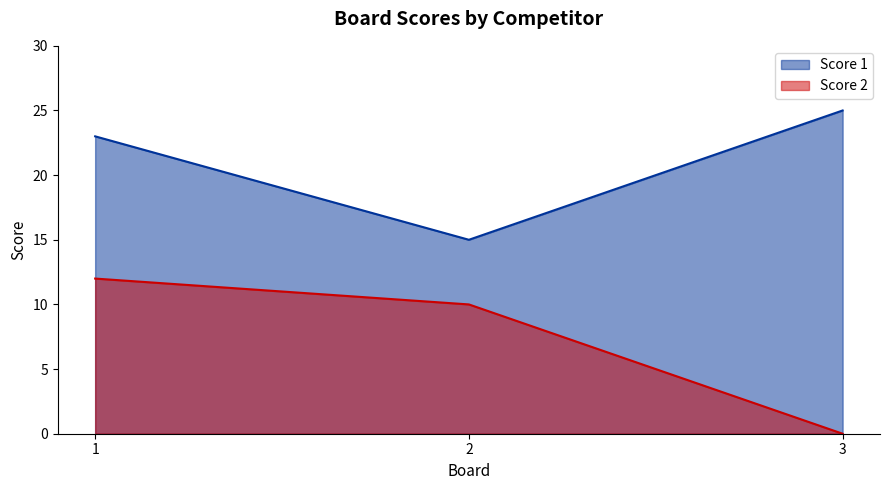

Reading left to right, what are all the values shown in this chart?

Score 1: 23	15	25
Score 2: 12	10	0